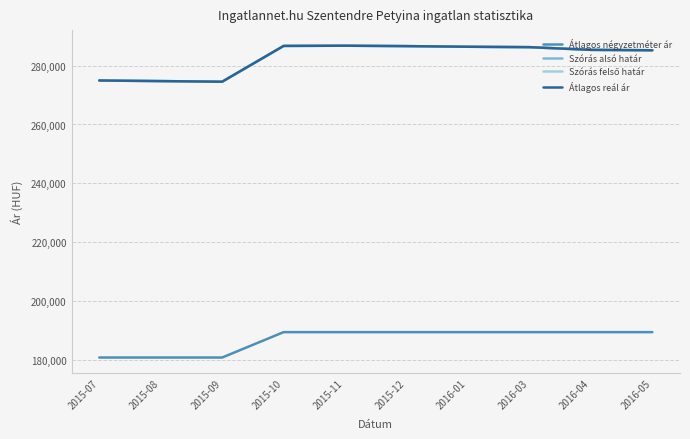

At 2015-09, list the series in order from smallest to largest.

Átlagos négyzetméter ár, Szórás alsó határ, Szórás felső határ, Átlagos reál ár